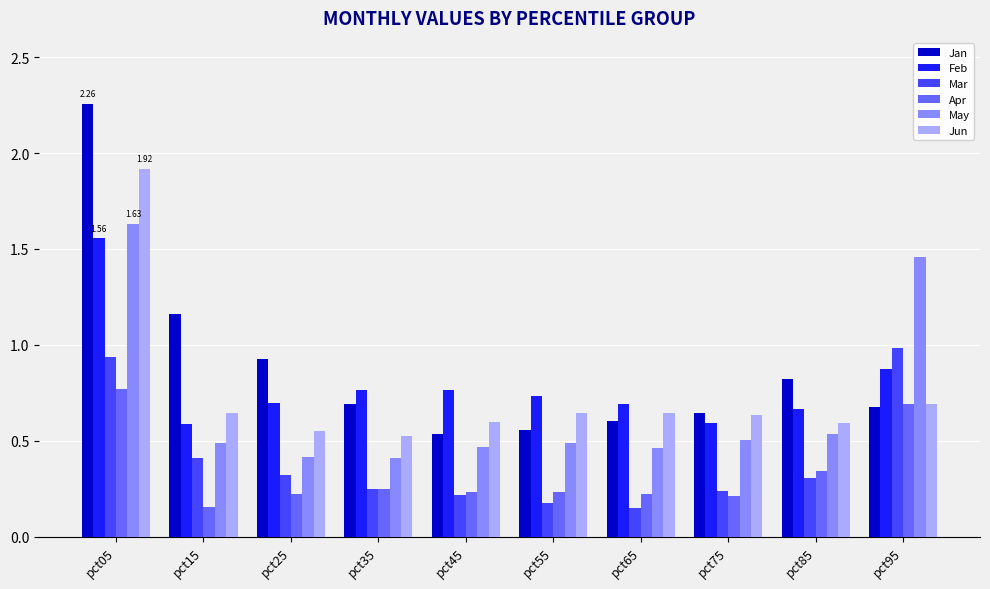

What is the sum of all Mar values?

4.0